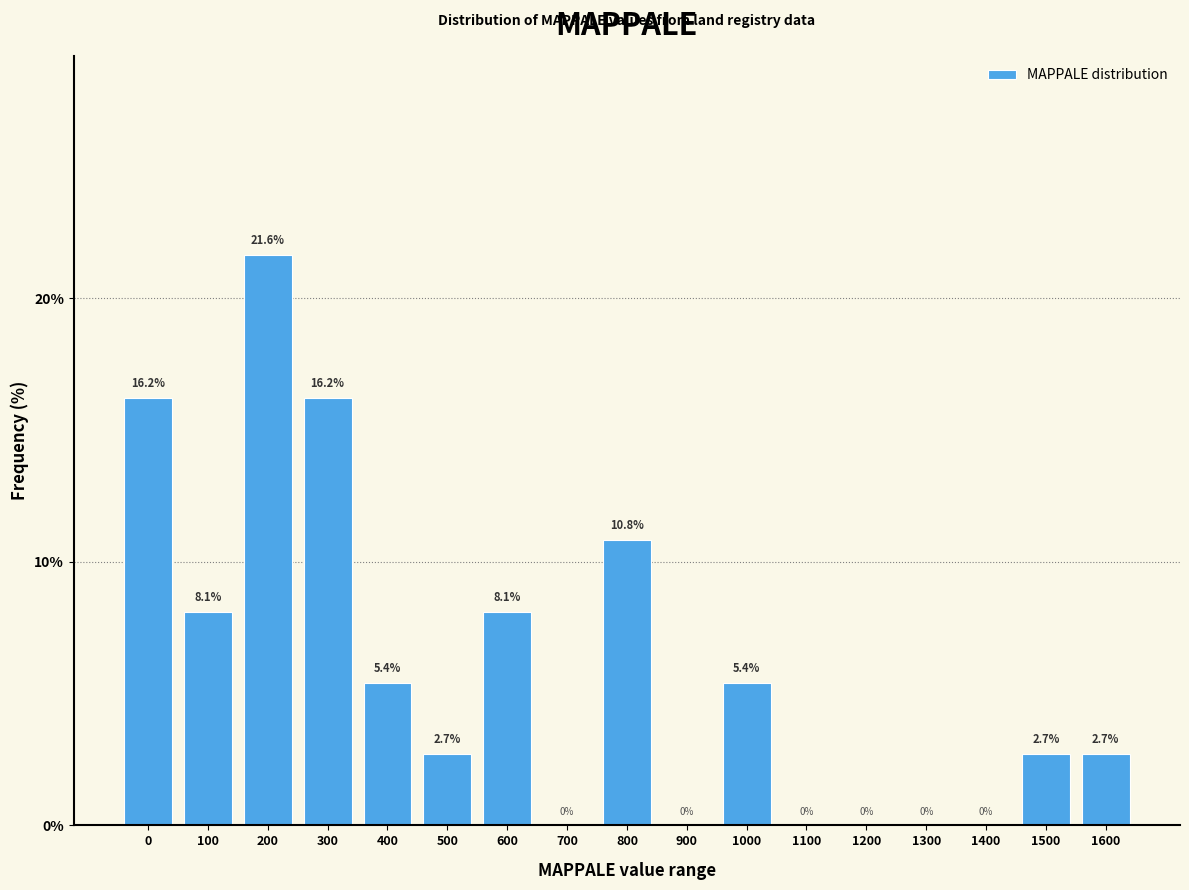

Reading left to right, transcribe all the data shown in this chart.

0=16.2	100=8.1	200=21.6	300=16.2	400=5.4	500=2.7	600=8.1	700=0.0	800=10.8	900=0.0	1000=5.4	1100=0.0	1200=0.0	1300=0.0	1400=0.0	1500=2.7	1600=2.7